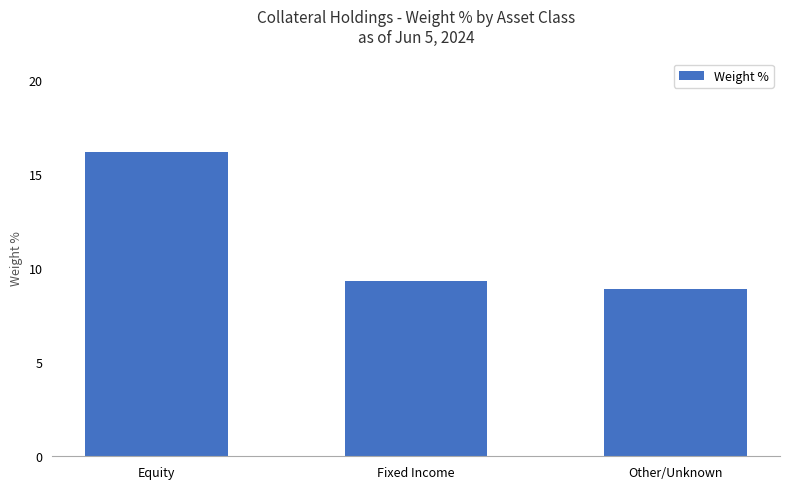

How many distinct data groups are displayed?

1